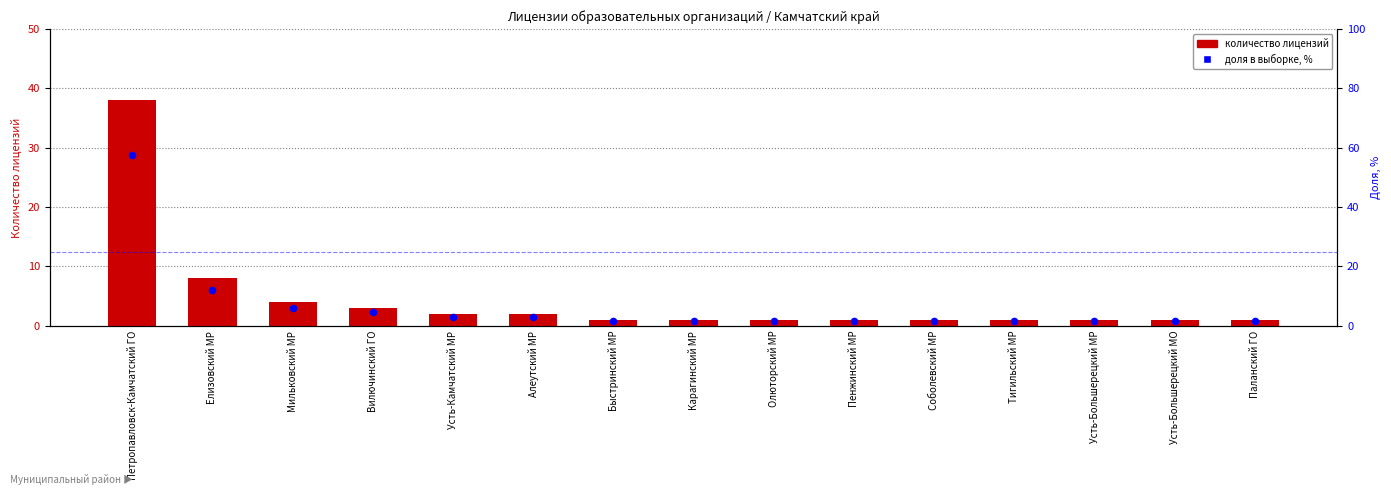

Is the value of percentile rank within the sample at Паланский ГО greater than the value of transformed count at Паланский ГО?

Yes